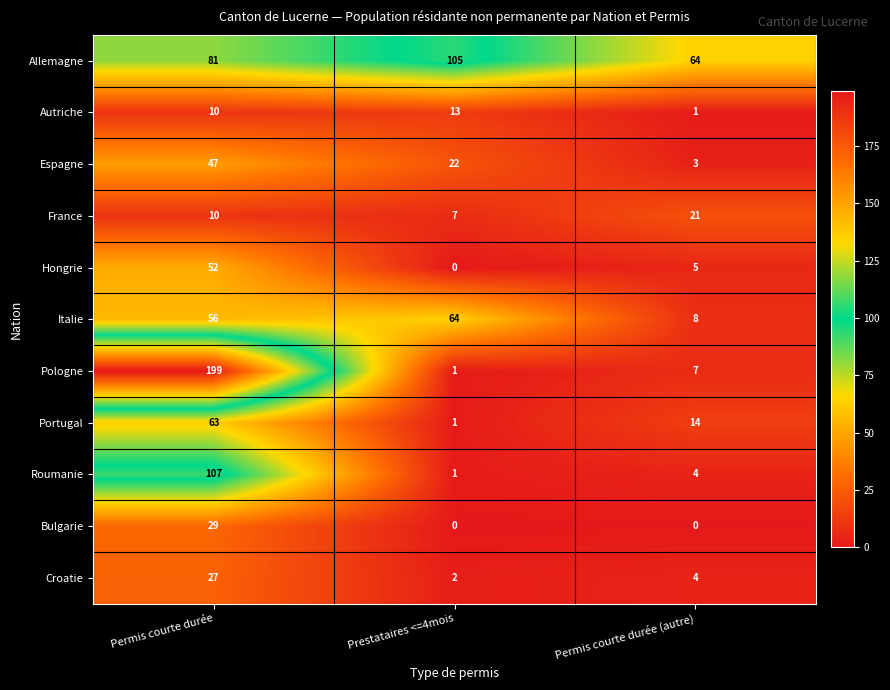

What is the greatest value displayed?

199